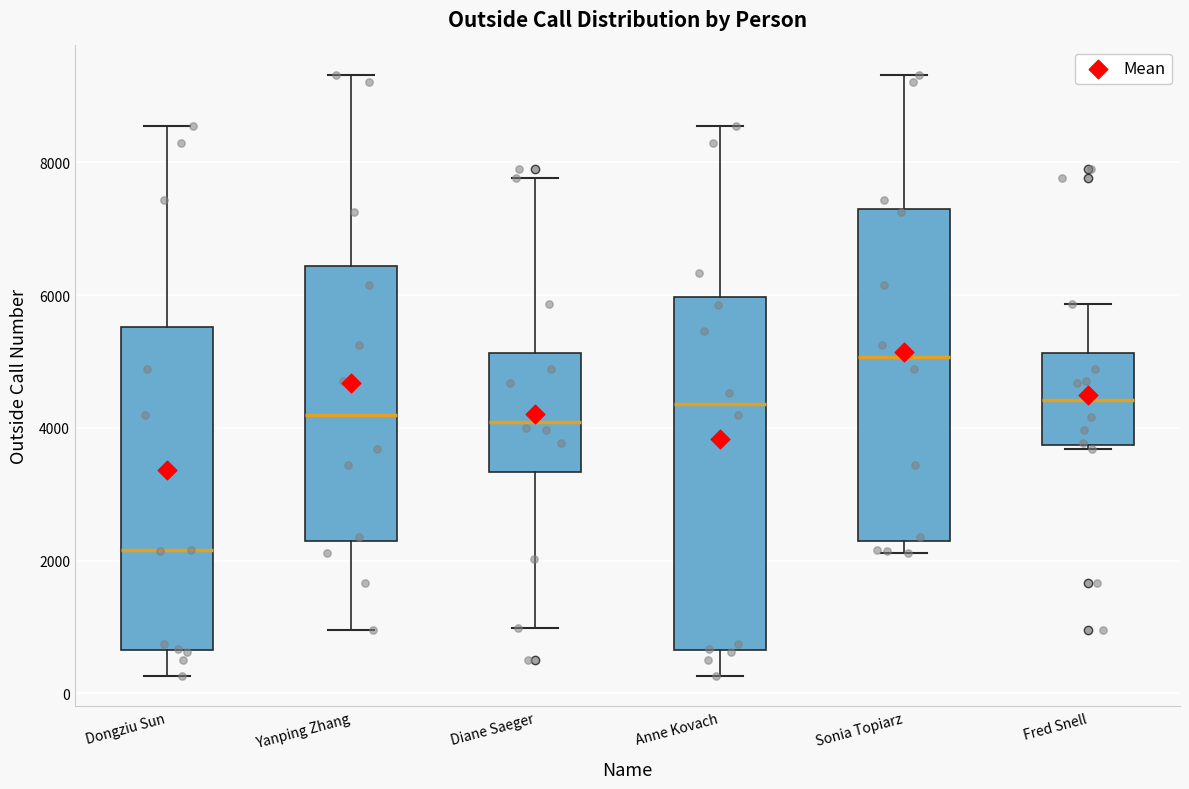

Reading left to right, transcribe this box plot: for each box, give where its median line is, the range the box spans, and where its two whiskers end, as read against the y-axis. The values are not printed on the chart, so give them approximately, as read against the axis.

Dongziu Sun: median 2200, box 600 to 5600, whiskers 200 to 8600
Yanping Zhang: median 4200, box 2200 to 6400, whiskers 1000 to 9400
Diane Saeger: median 4000, box 3400 to 5200, whiskers 1000 to 7800
Anne Kovach: median 4400, box 600 to 6000, whiskers 200 to 8600
Sonia Topiarz: median 5000, box 2400 to 7200, whiskers 2200 to 9400
Fred Snell: median 4400, box 3800 to 5200, whiskers 3600 to 5800